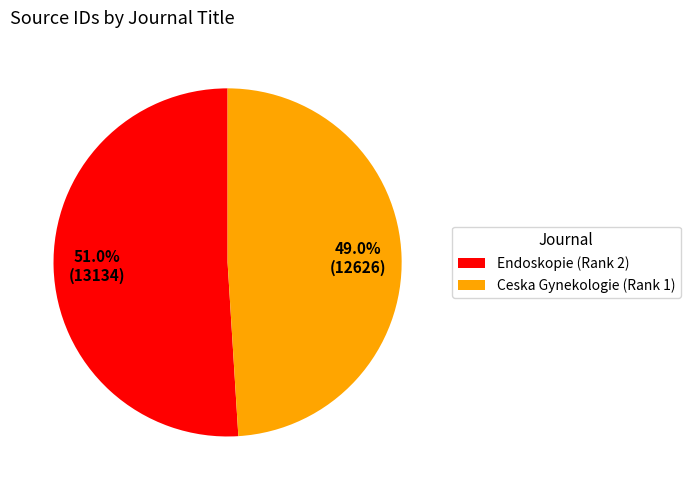

To the nearest percent, what is the difference between the Endoskopie (Rank 2) and Ceska Gynekologie (Rank 1) slice percentages?

2%